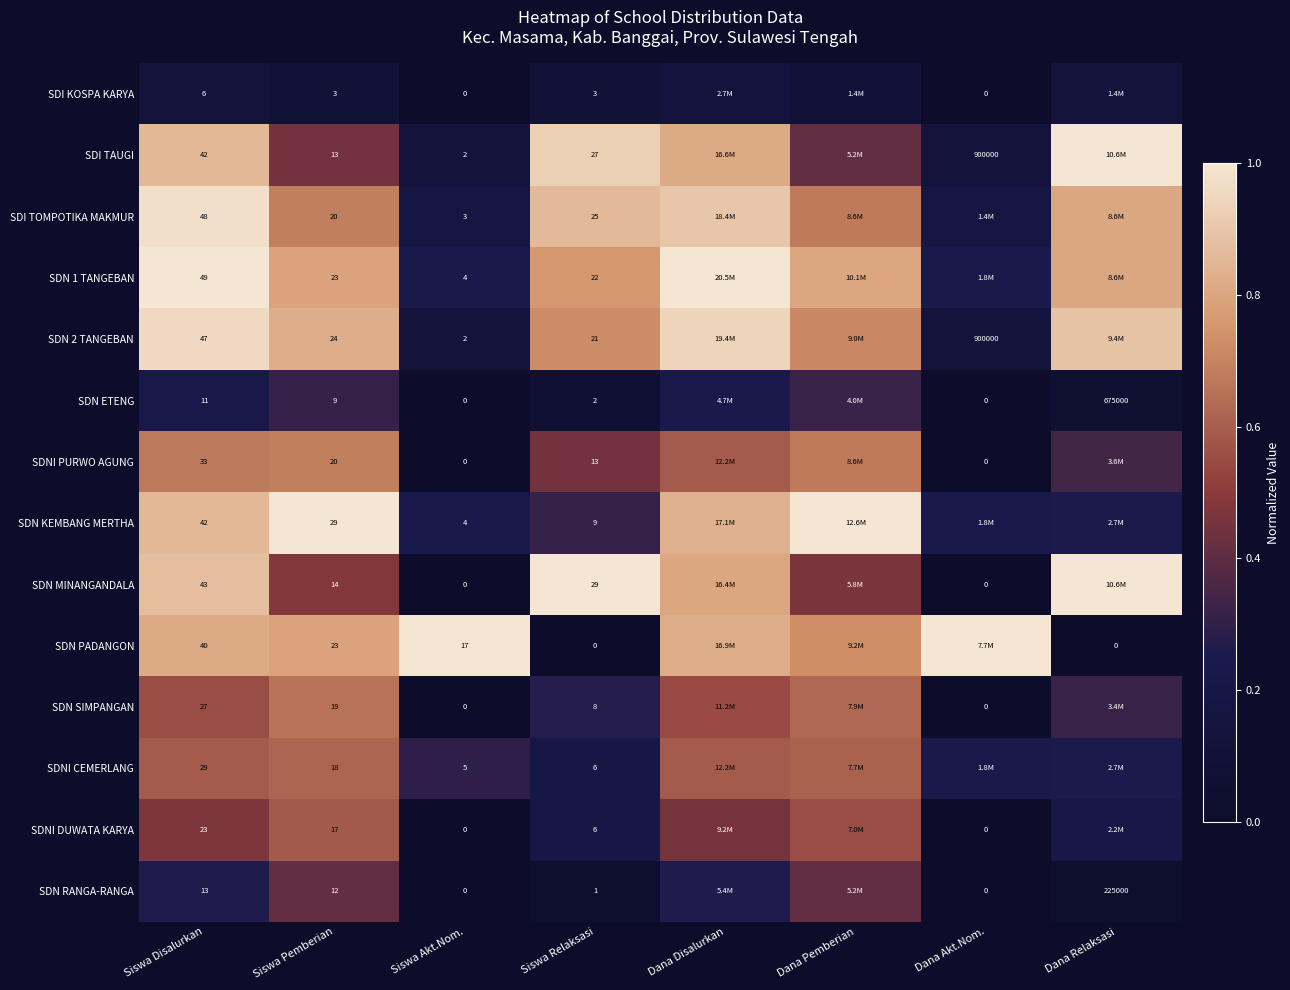

Between Siswa Pemberian and Siswa Akt.Nom., which series saw the biggest shift?

SDN KEMBANG MERTHA